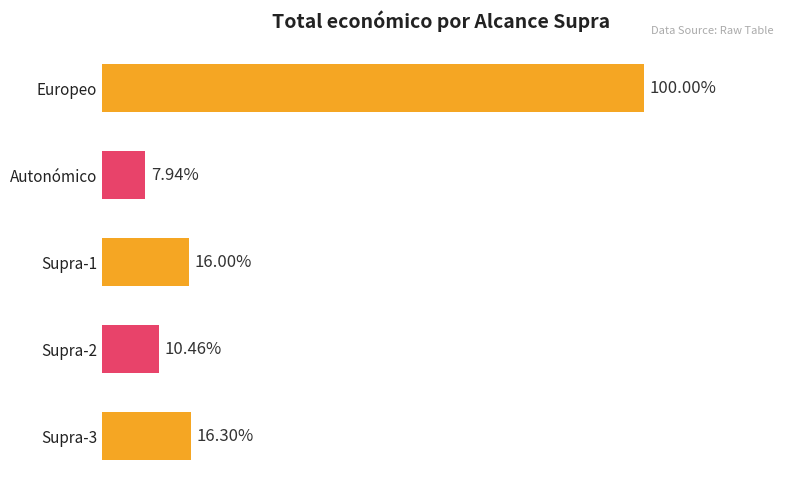

Rank the categories by value from lowest to highest.

Autonómico, Supra-2, Supra-1, Supra-3, Europeo